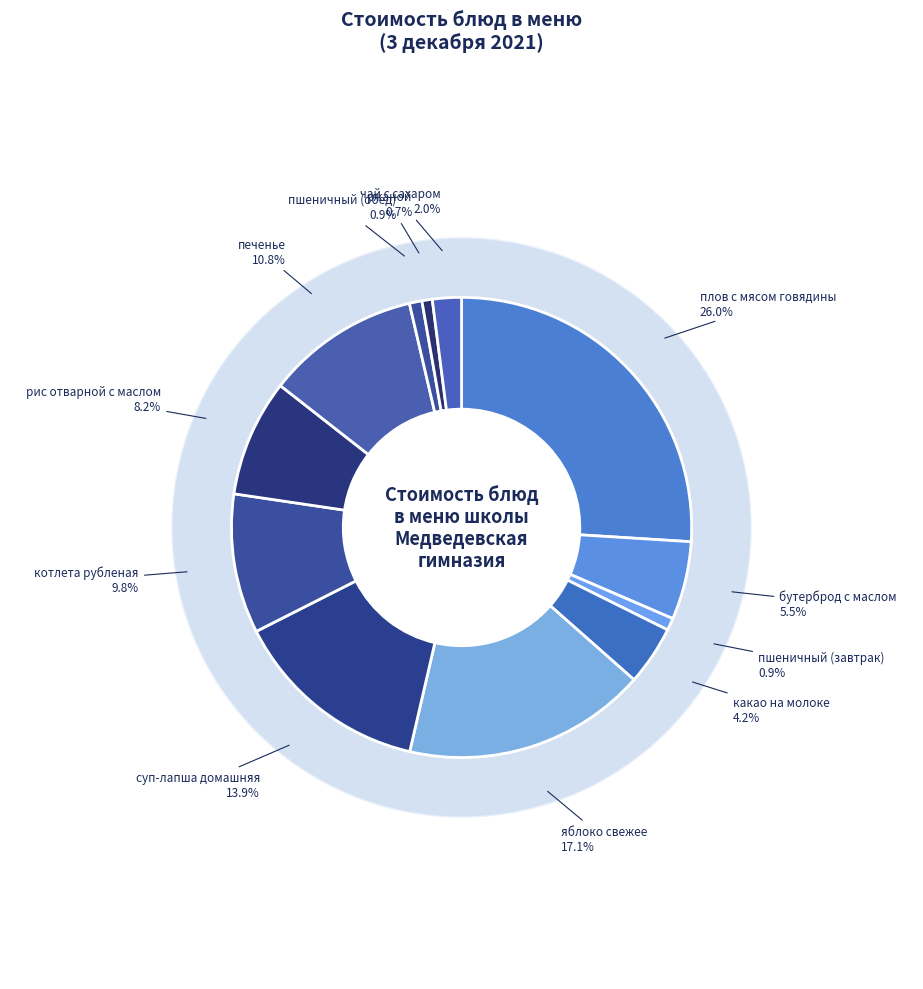

Is it true that плов с мясом говядины is 14% of the pie?

False